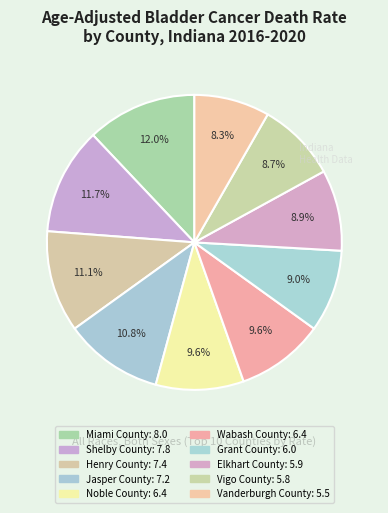

What is the smallest slice in the pie chart?

Vanderburgh County